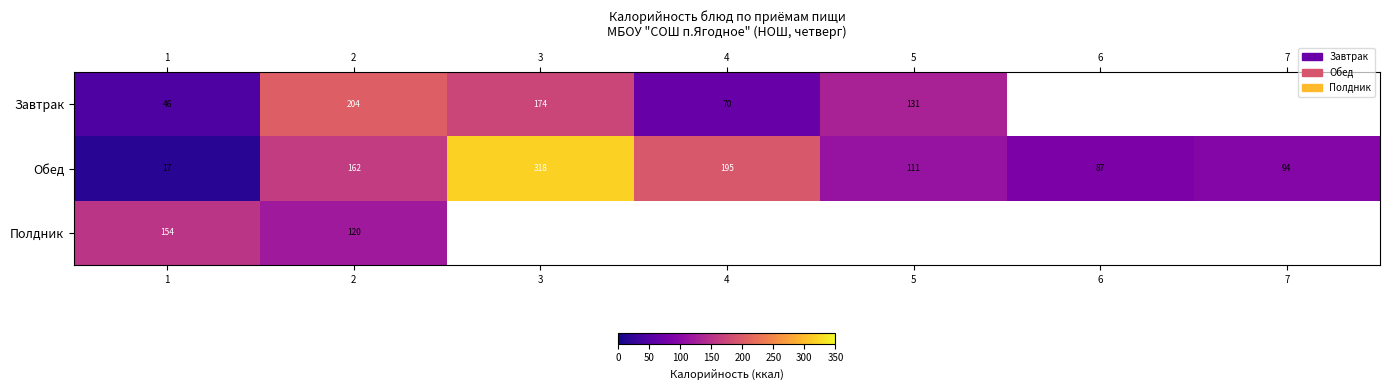

The value of Обед at 7 is 141.1. True or false?

False